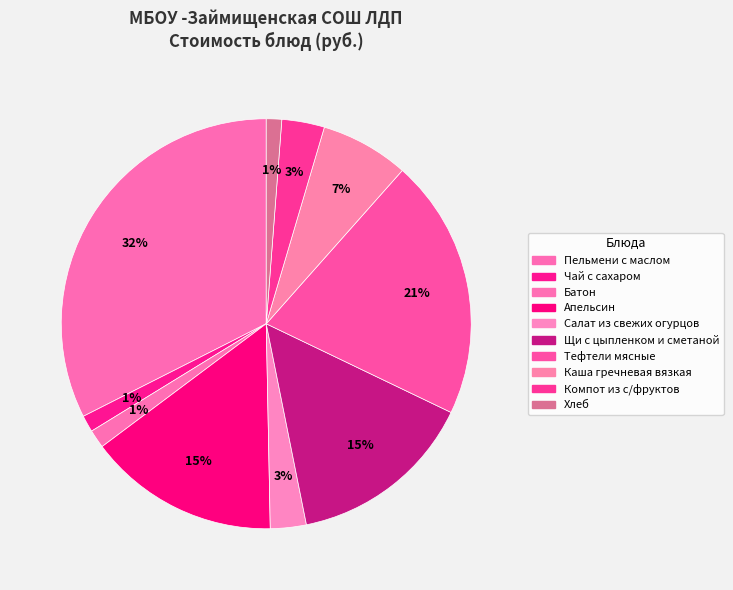

How many segments does this pie chart have?

10